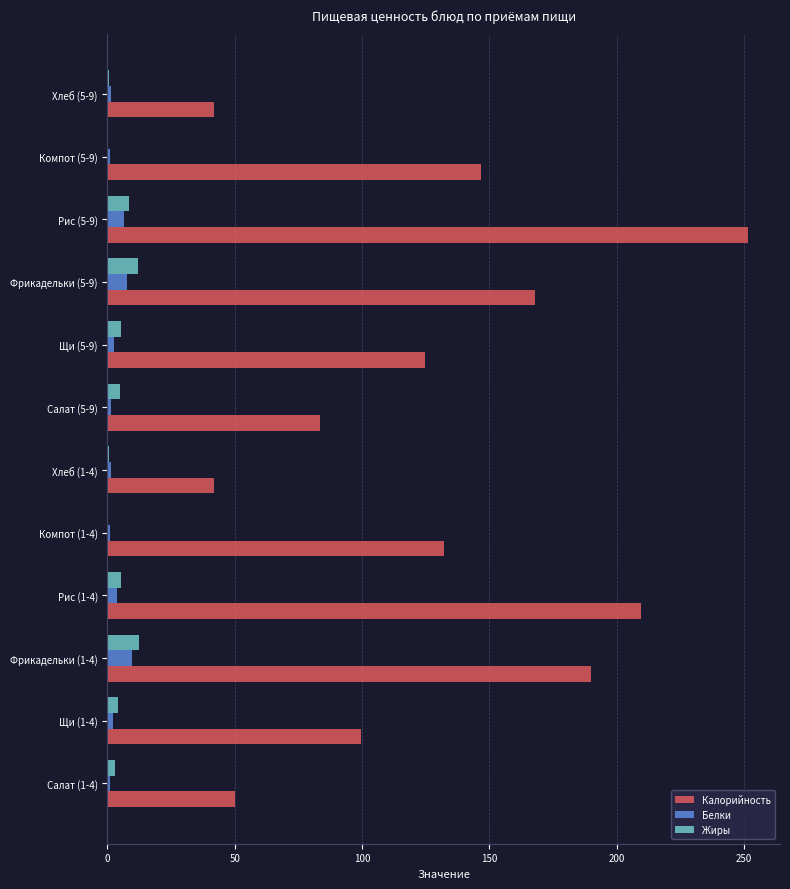

Between Салат (1-4) and Рис (1-4), which series saw the biggest shift?

Калорийность